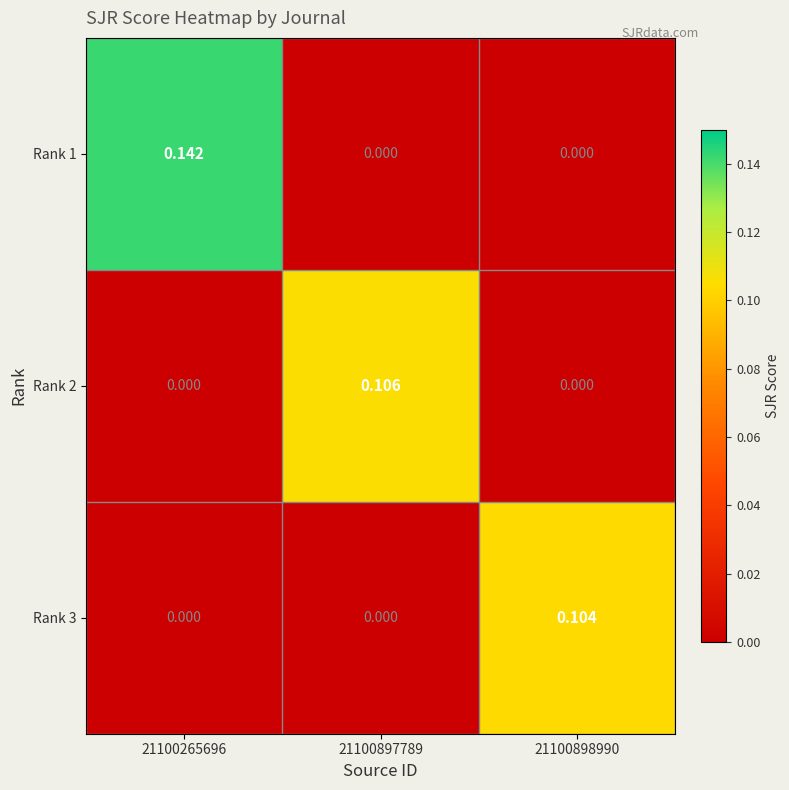

How many series are shown in this chart?

3